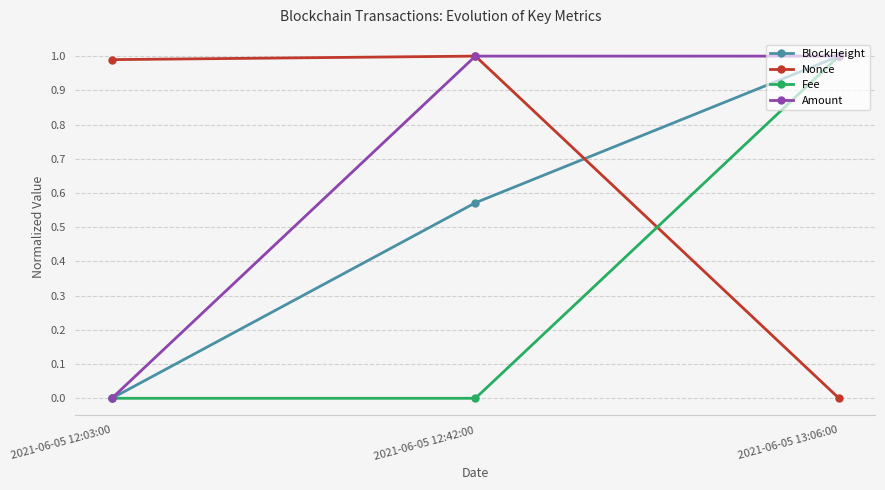

At how many categories does at least one series exceed 0?

3